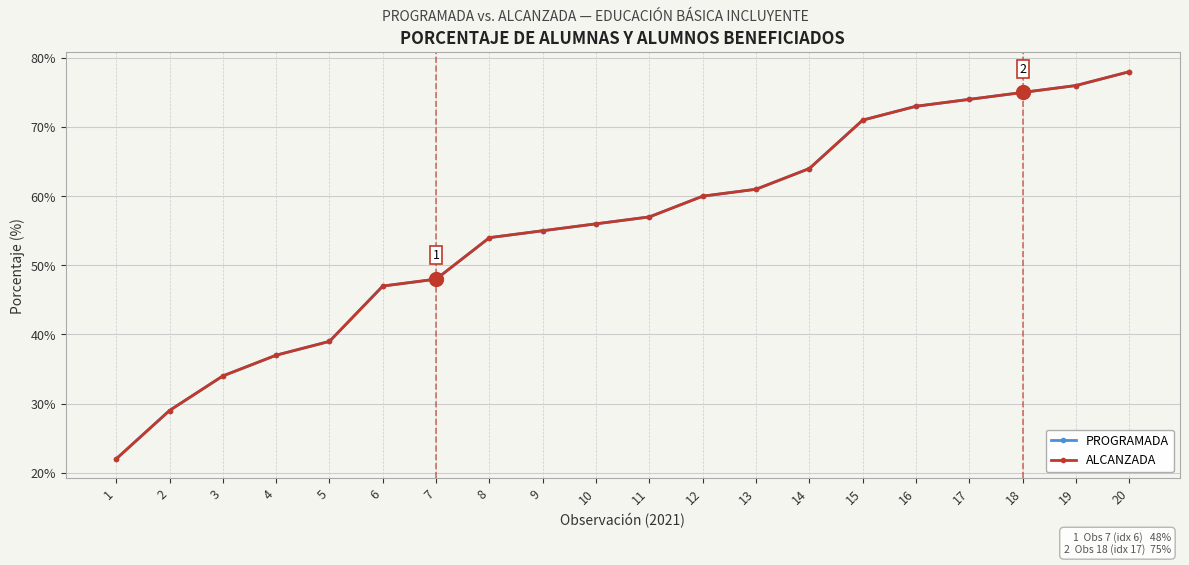

What value does the PROGRAMADA series have at 1, to the nearest 10?

20